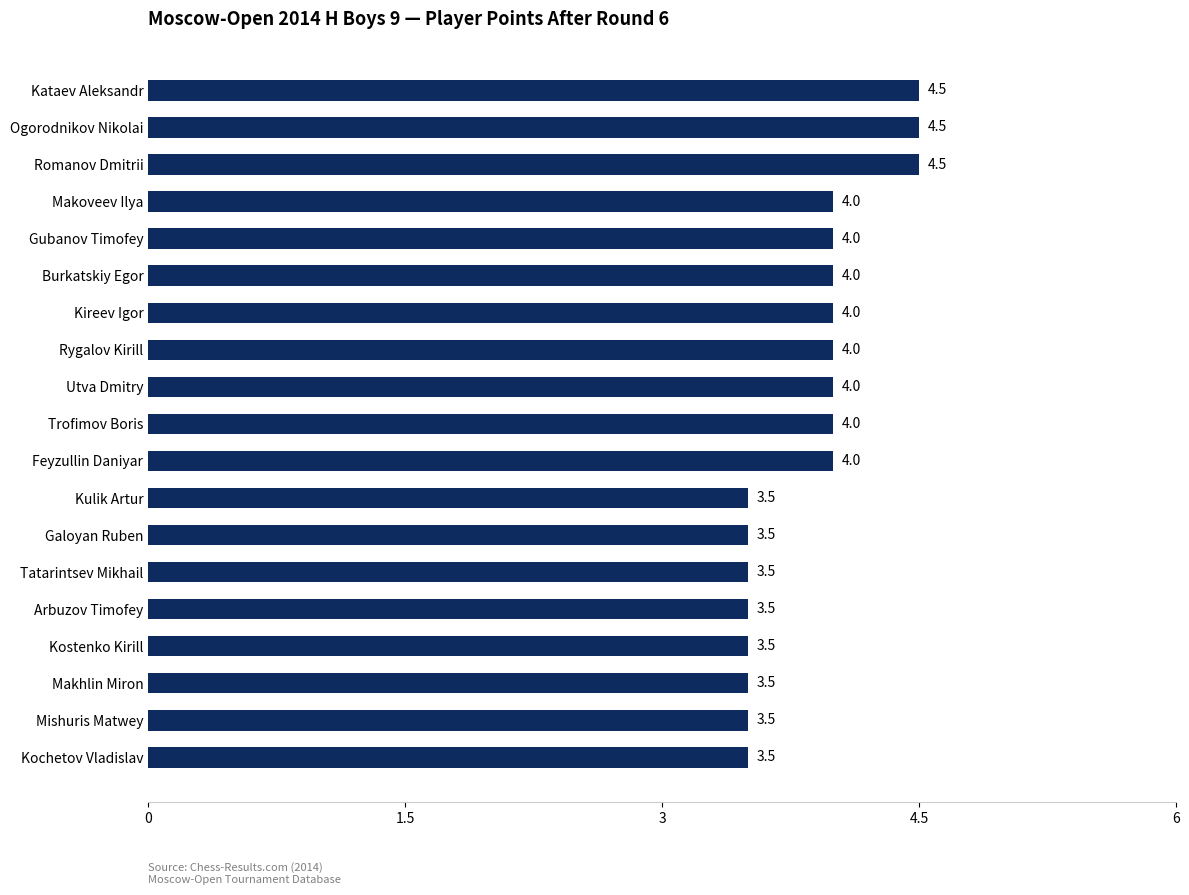

The value at Ogorodnikov Nikolai is 4.5. True or false?

True